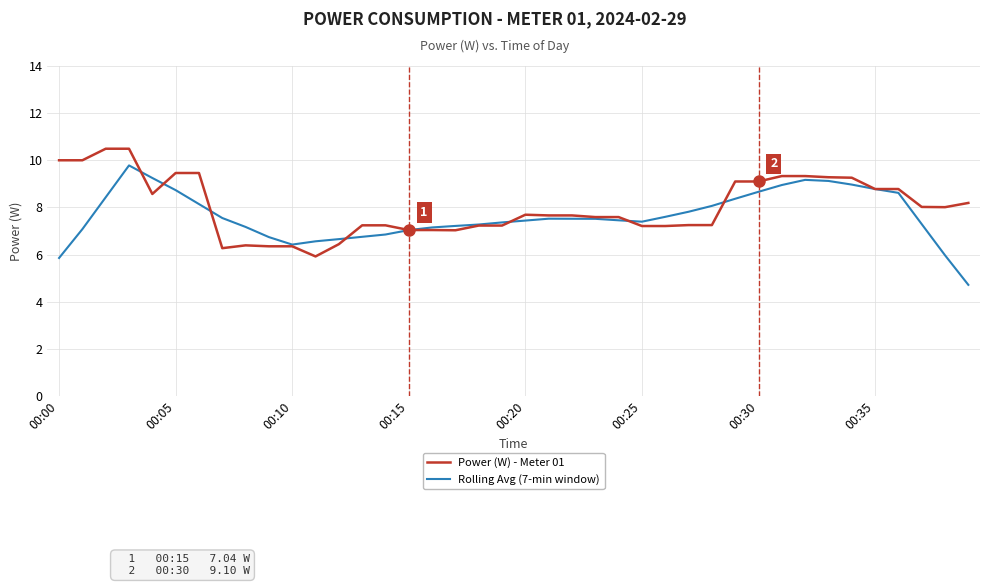

What is the maximum value for Power (W) - Meter 01?

10.5